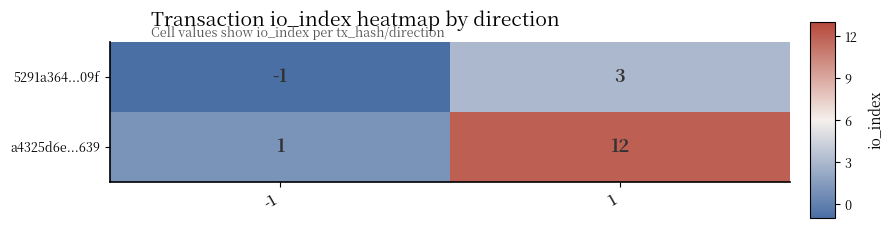

What is the sum of the a4325d6e...639 values at -1 and 1?

13